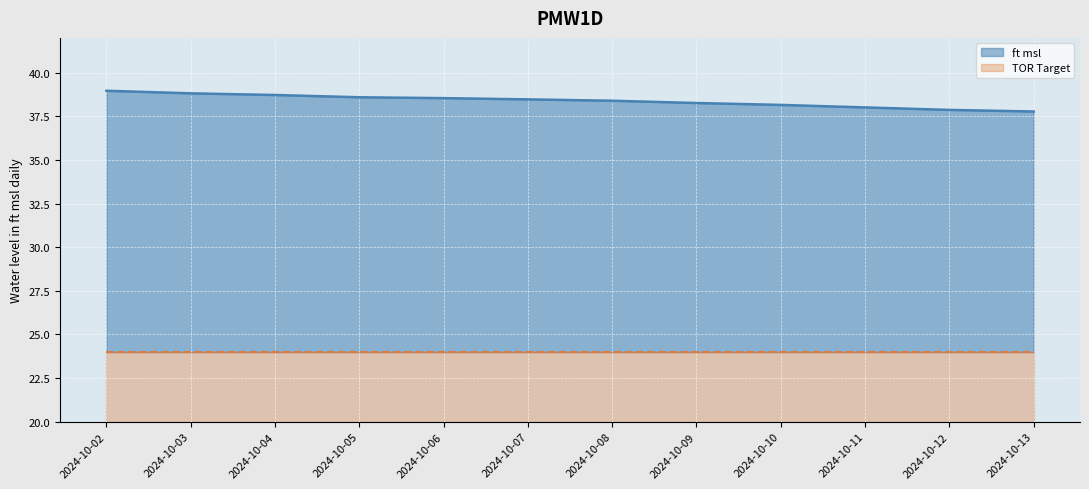

The chart shows a value of 38.5 at 2024-10-07. True or false?

True